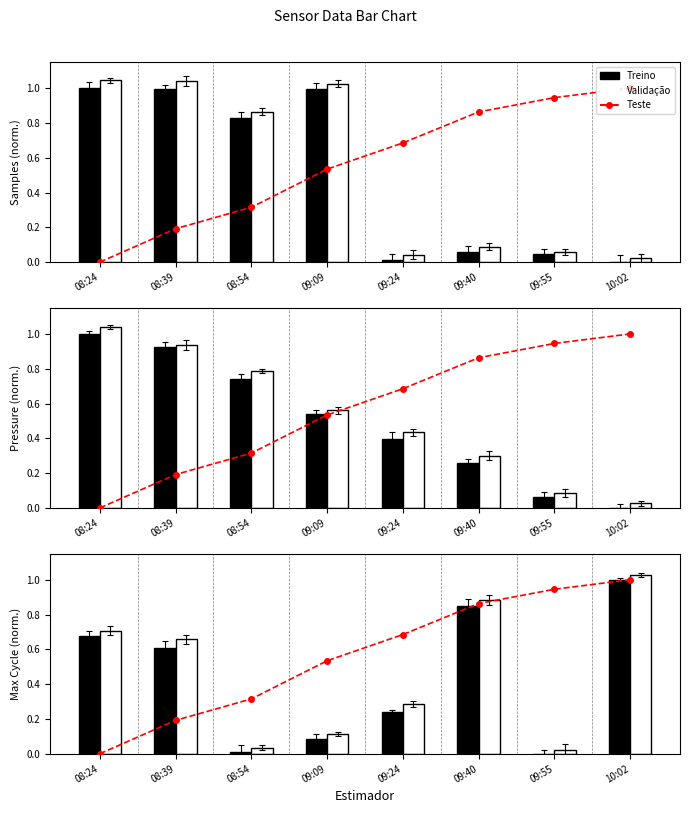

True or false: Validação has a value of 0.5 at 09:40.

False